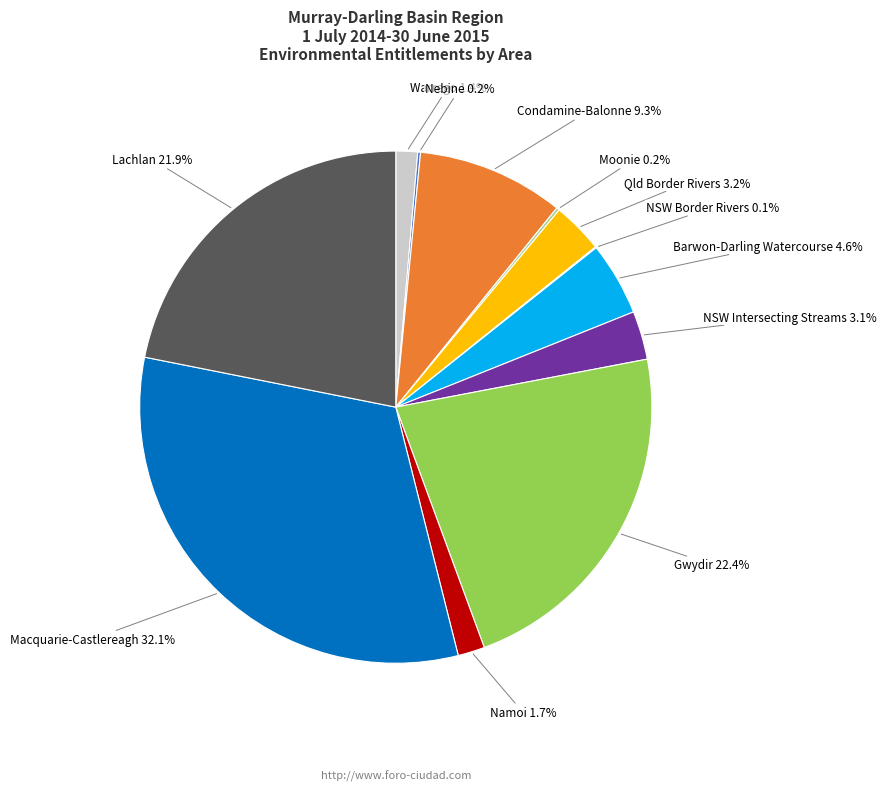

Is there any slice that represents more than half of the pie?

No